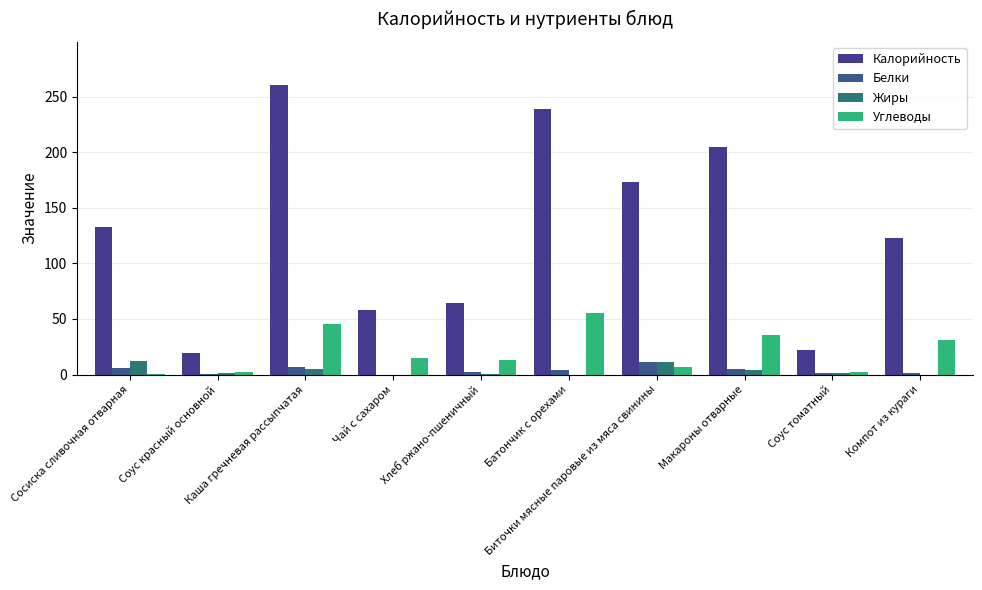

How many categories are shown in the chart?

10